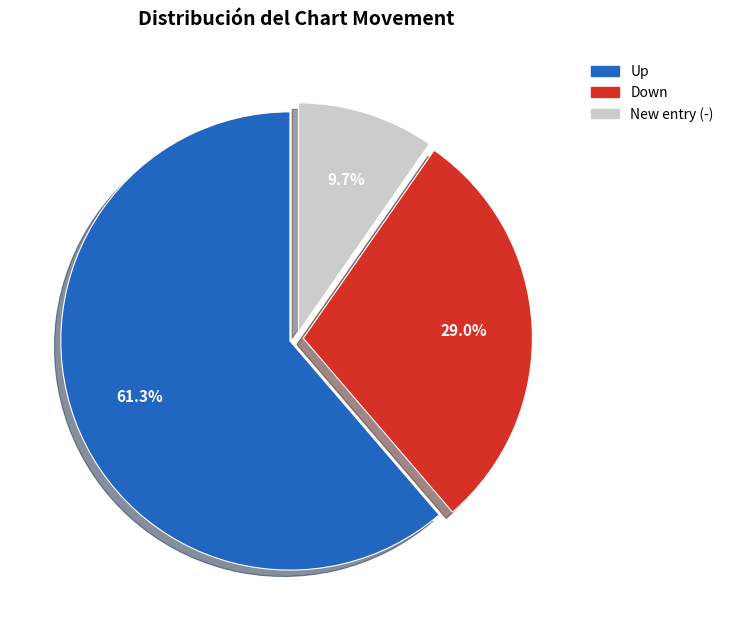

Which category has the biggest portion of the pie?

Up